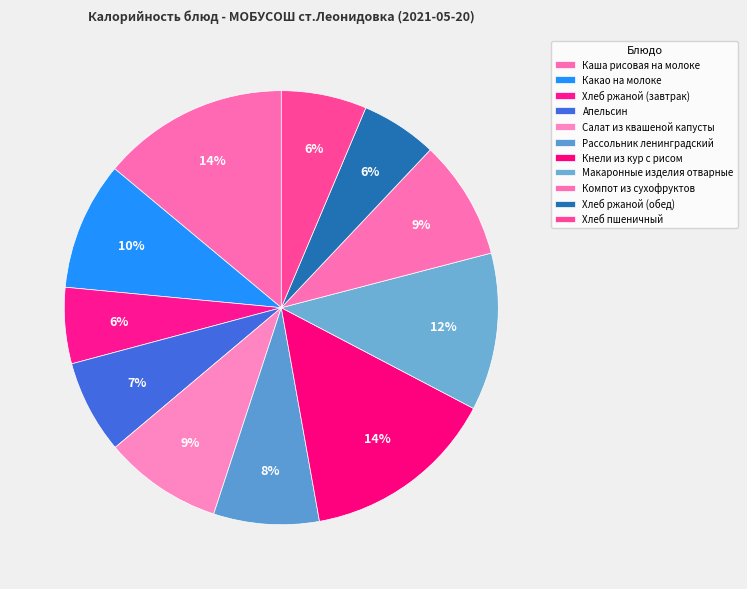

How many slices are in this pie chart?

11